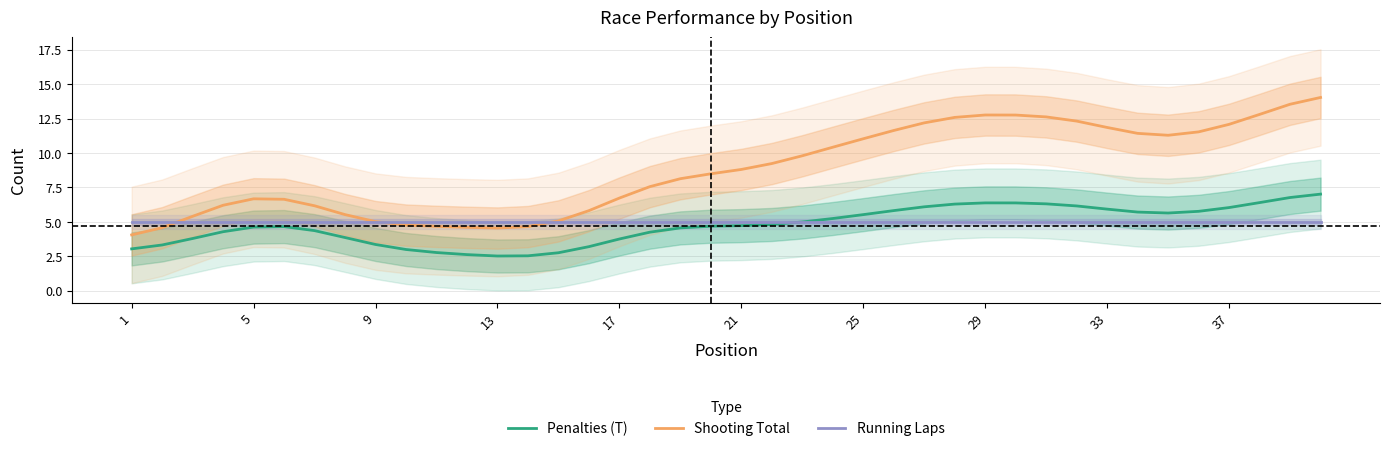

What is the lowest value of the Penalties (T) series?

2.5